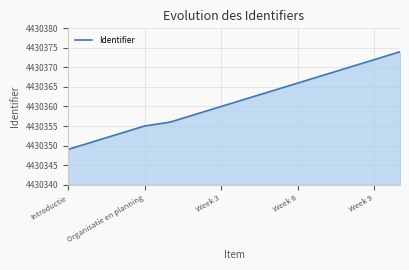

What is the smallest value displayed?

4430349